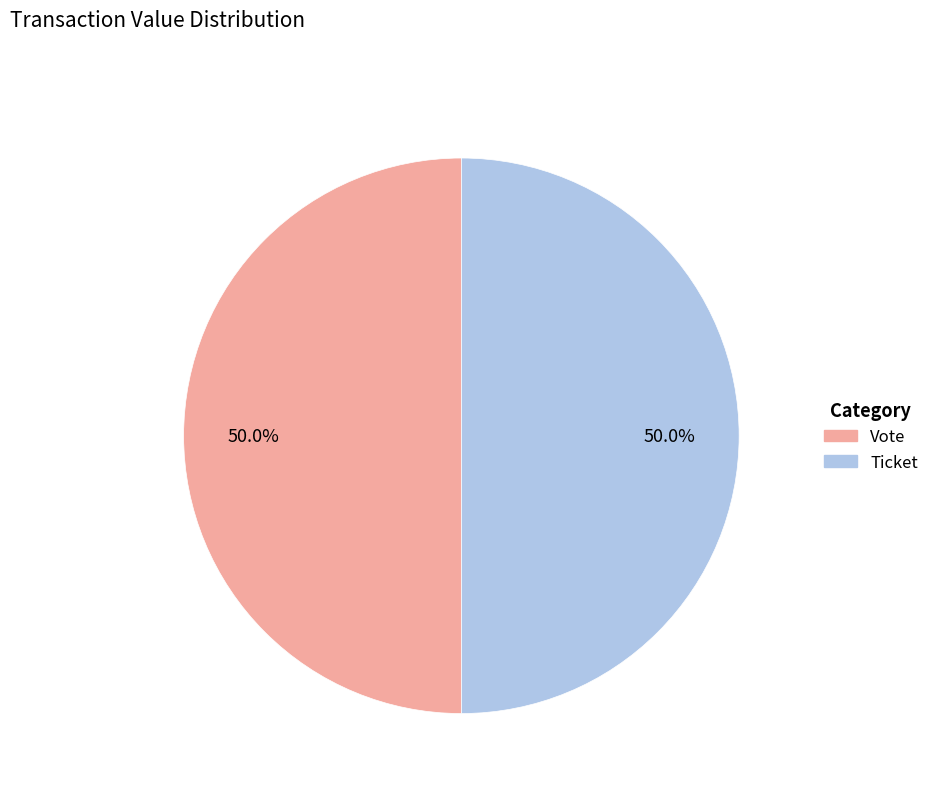

What percentage do Vote and Ticket together represent?

100.0%